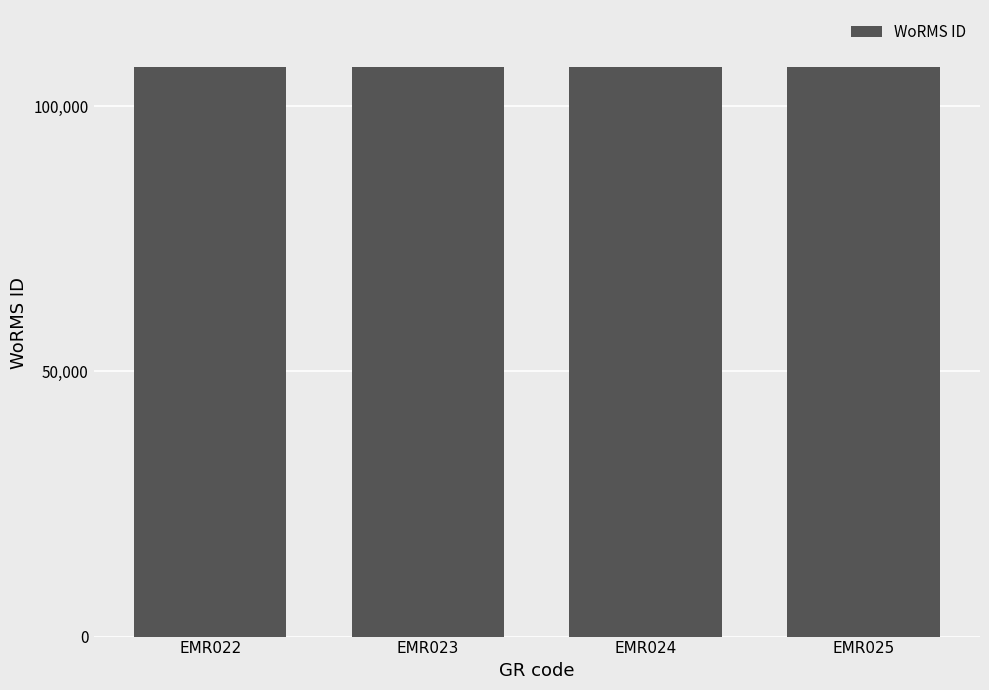

What is the ratio of the value at EMR023 to the value at EMR022?

1.0